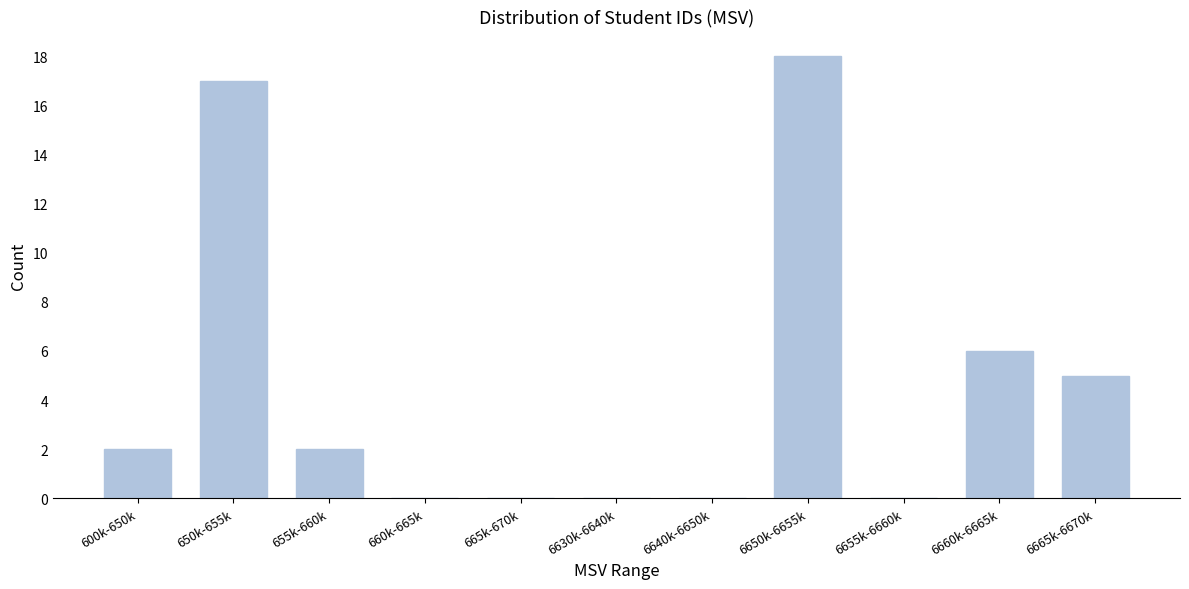

Reading left to right, extract all data points from this chart.

600k-650k=2	650k-655k=17	655k-660k=2	660k-665k=0	665k-670k=0	6630k-6640k=0	6640k-6650k=0	6650k-6655k=18	6655k-6660k=0	6660k-6665k=6	6665k-6670k=5